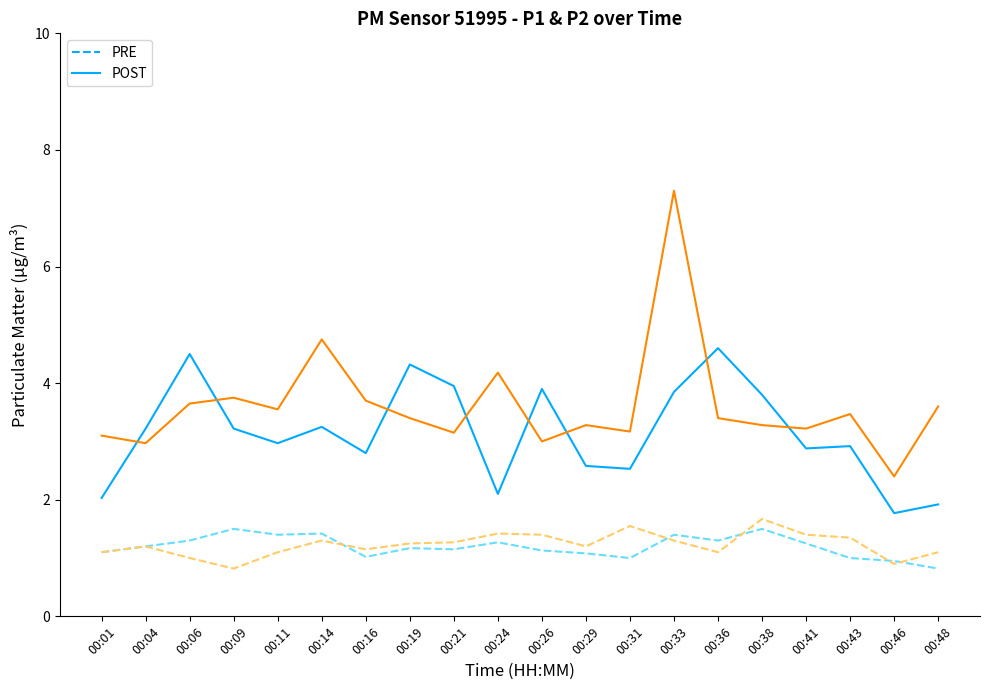

Between 00:26 and 00:01, which is larger?

00:26